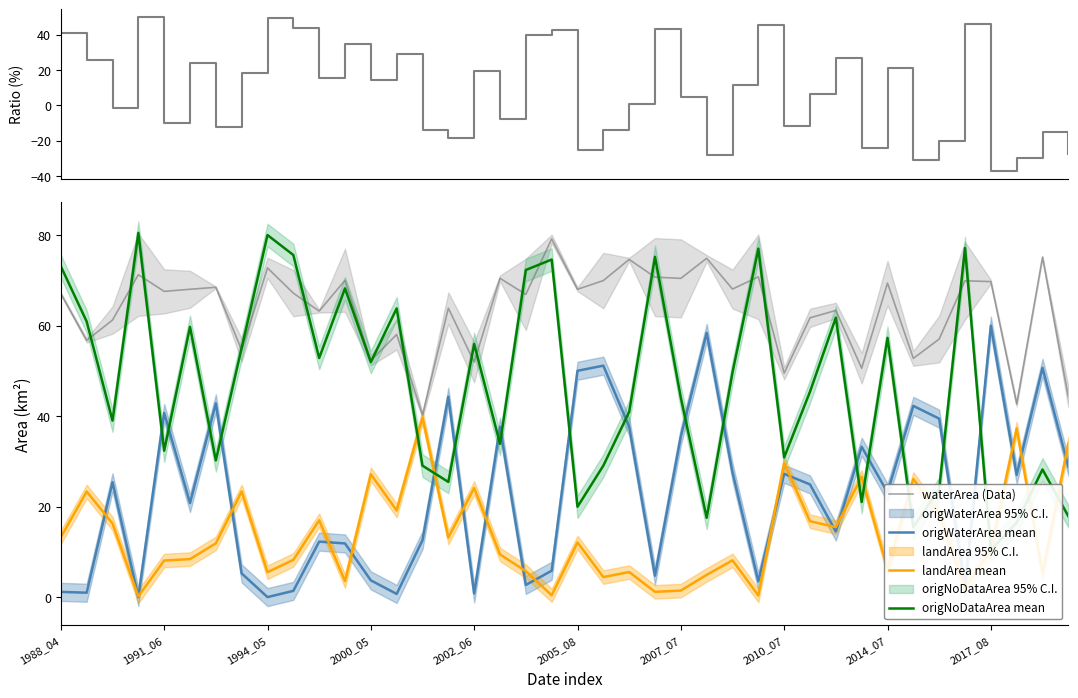

True or false: origNoDataArea mean and landArea mean cross at least once.

True